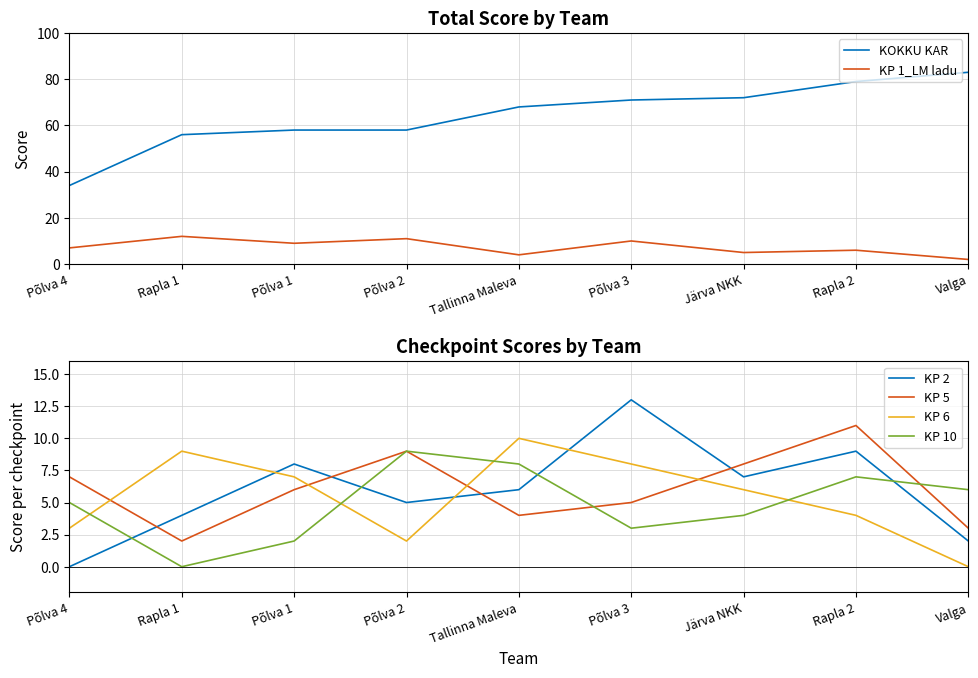

Is the value of KP 2 at Rapla 2 greater than the value of KP 6 at Järva NKK?

Yes